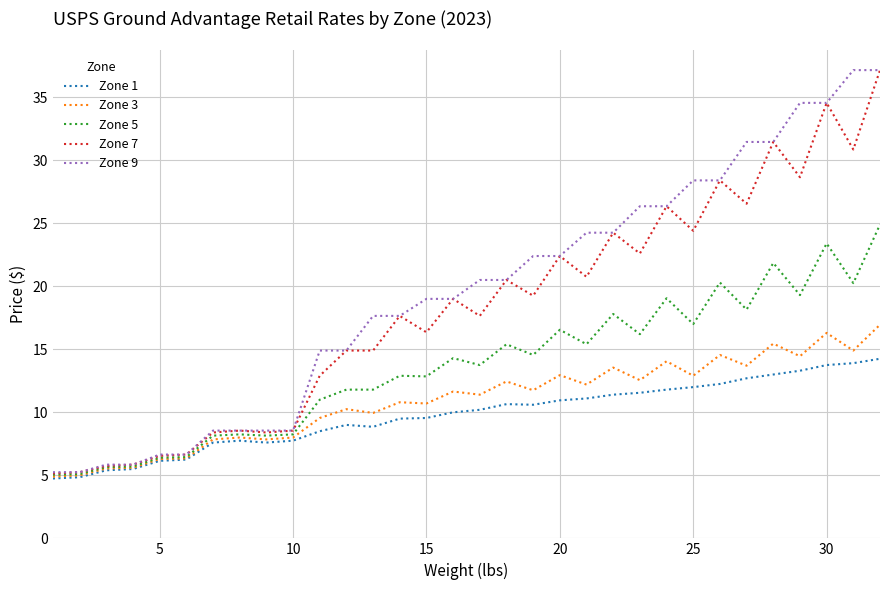

What is the difference between the maximum and minimum values in the Zone 3 series?

12.0